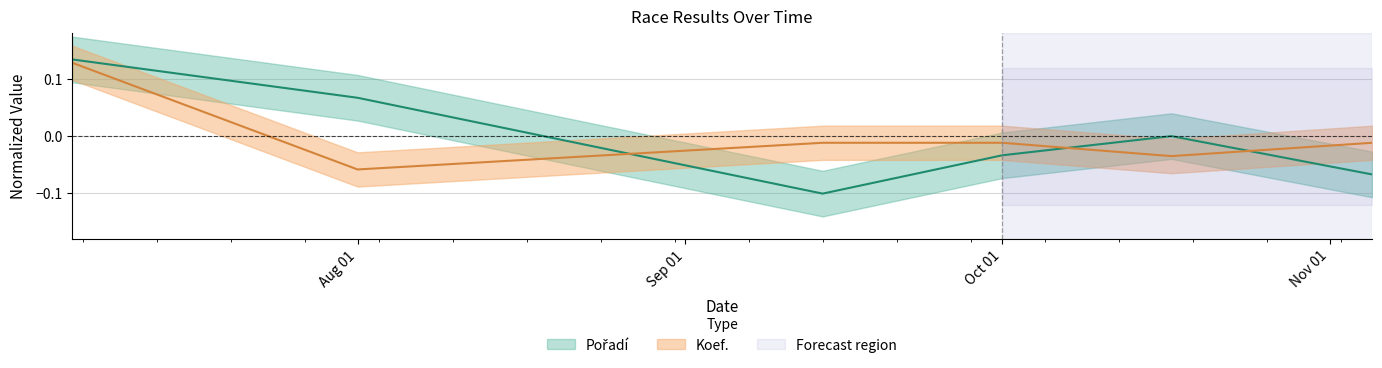

How many intersections are there between Pořadí and Koef.?

3